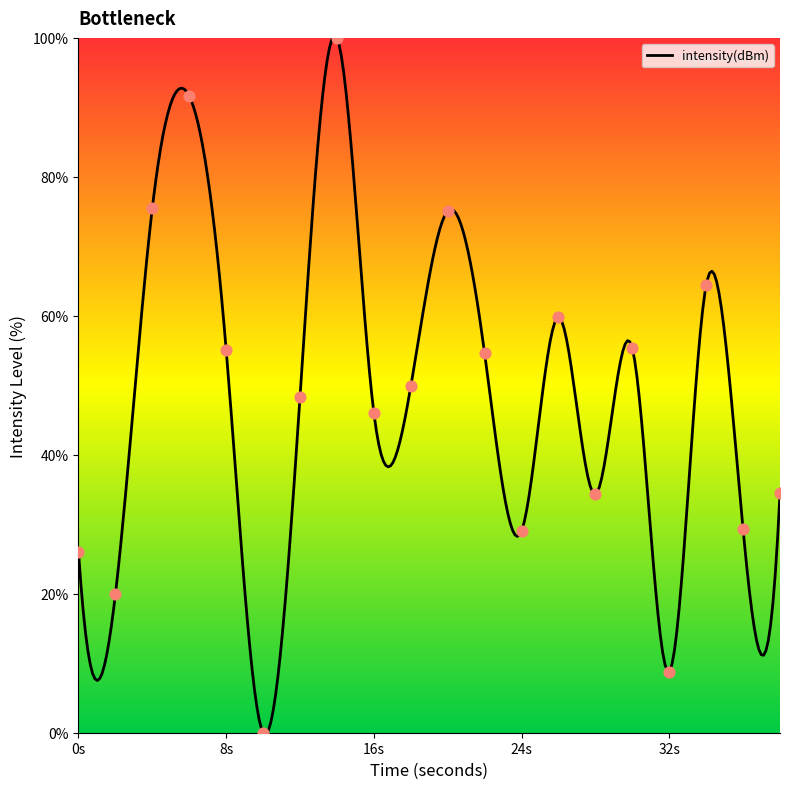

What is the change in value from 12 to 28?

-14.1